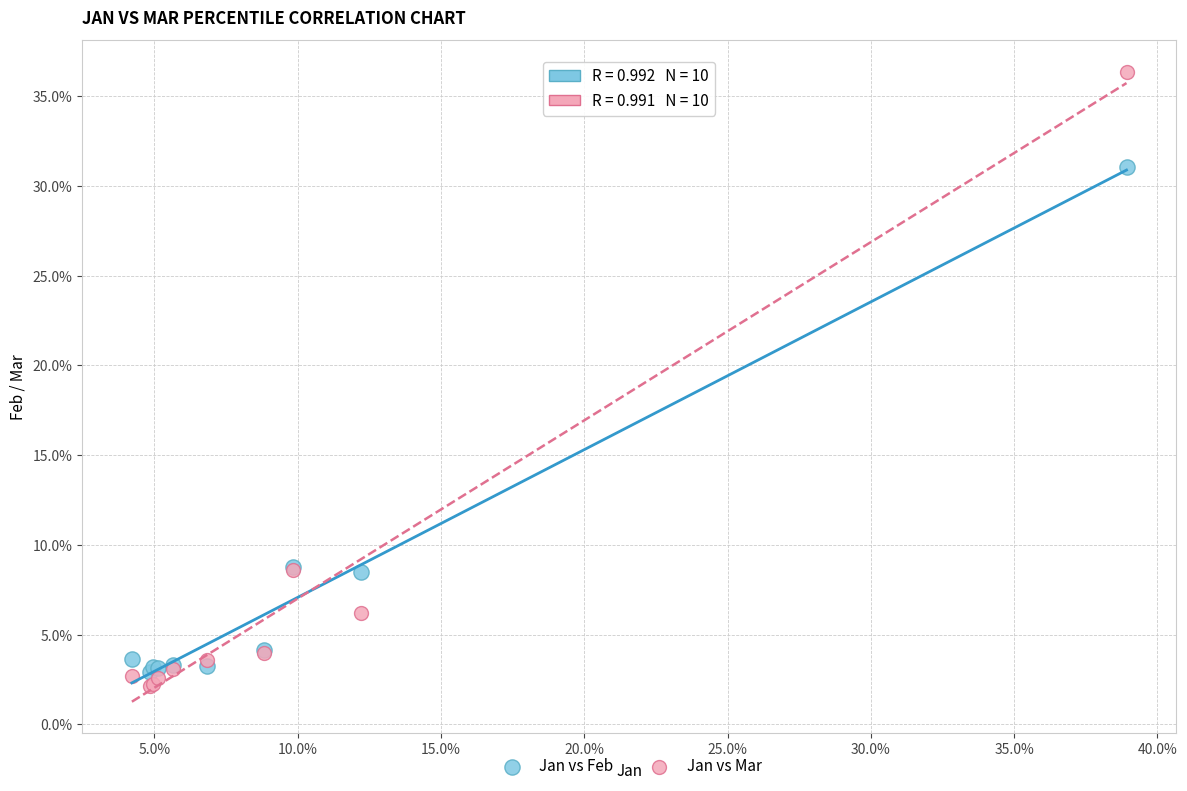

What are all the series names shown in the legend?

Jan vs Feb, Jan vs Mar